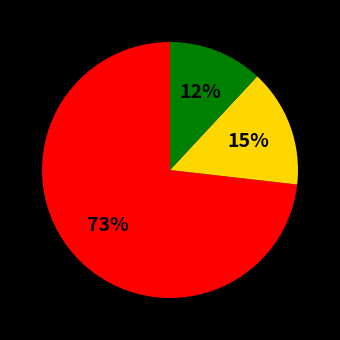

To the nearest percent, what is the average slice percentage?

33%